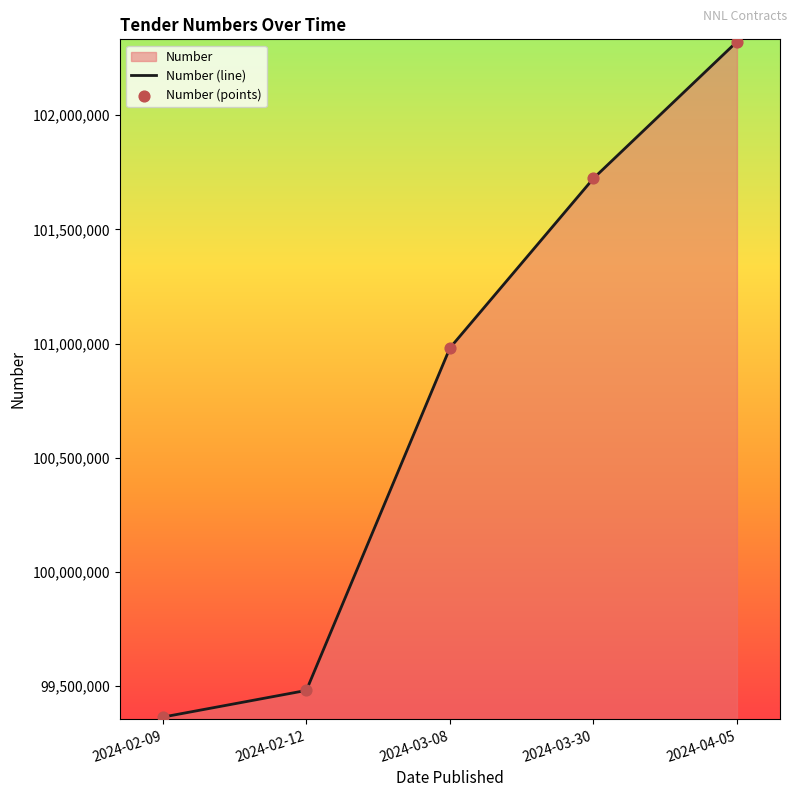

What is the change in value from 2024-03-08 to 2024-04-05?

+1341870